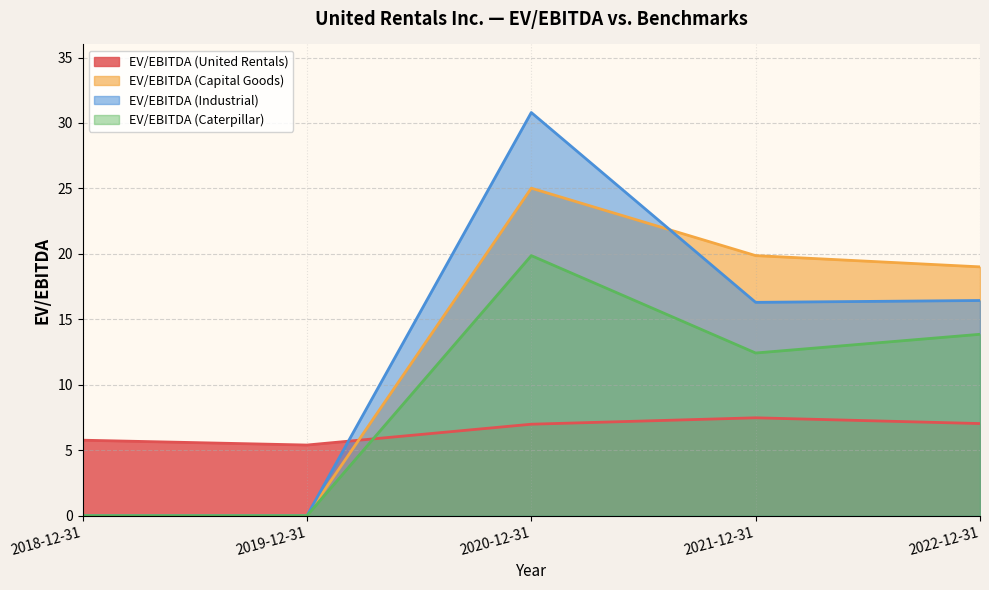

What is the sum of the EV/EBITDA (United Rentals) values at 2019-12-31 and 2022-12-31?

12.4